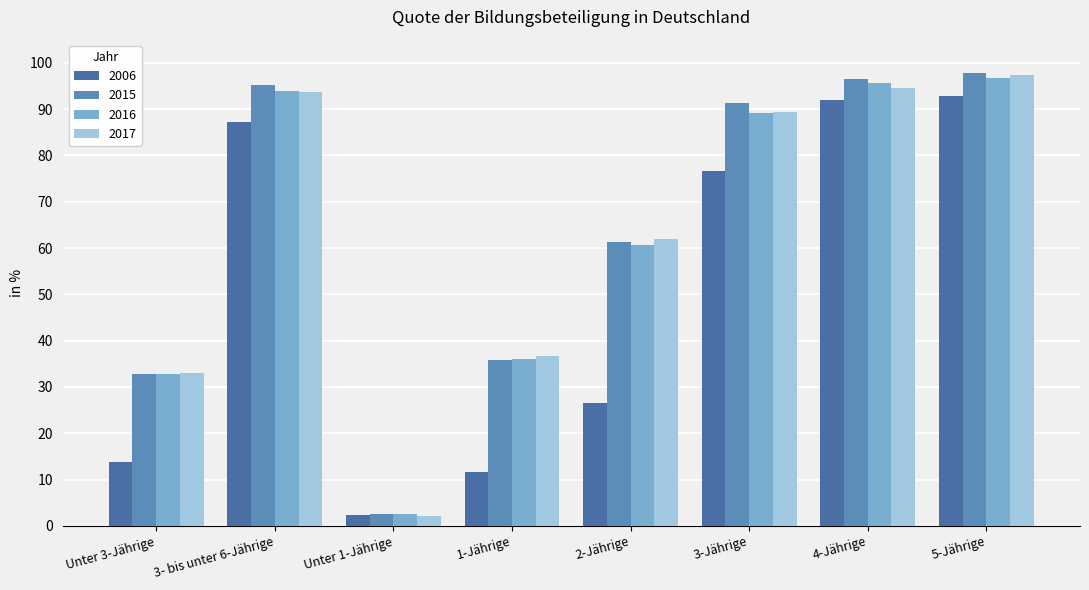

Rank the categories by 2015 value from lowest to highest.

Unter 1-Jährige, Unter 3-Jährige, 1-Jährige, 2-Jährige, 3-Jährige, 3- bis unter 6-Jährige, 4-Jährige, 5-Jährige